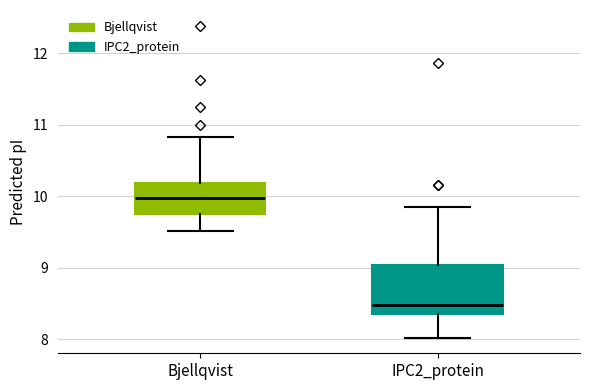

Reading left to right, read every box against the y-axis: the position of its median line, the range the box covers, and the ends of its whiskers. The values are not printed on the chart, so give them approximately, as read against the axis.

Bjellqvist: median 10.0, box 9.8 to 10.2, whiskers 9.5 to 10.8
IPC2_protein: median 8.5, box 8.4 to 9.0, whiskers 8.0 to 9.9